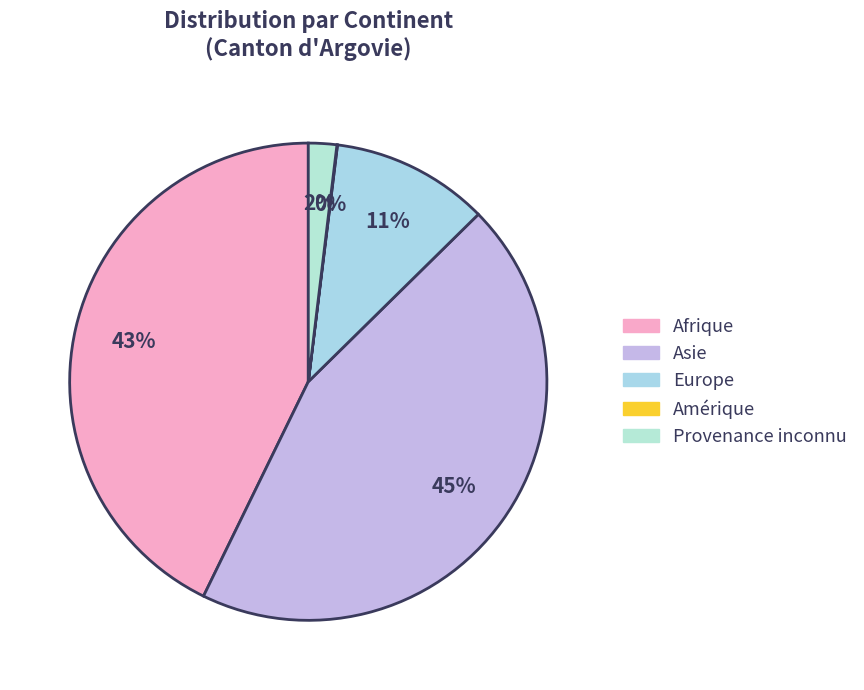

The Europe slice represents 11% of the pie. True or false?

True